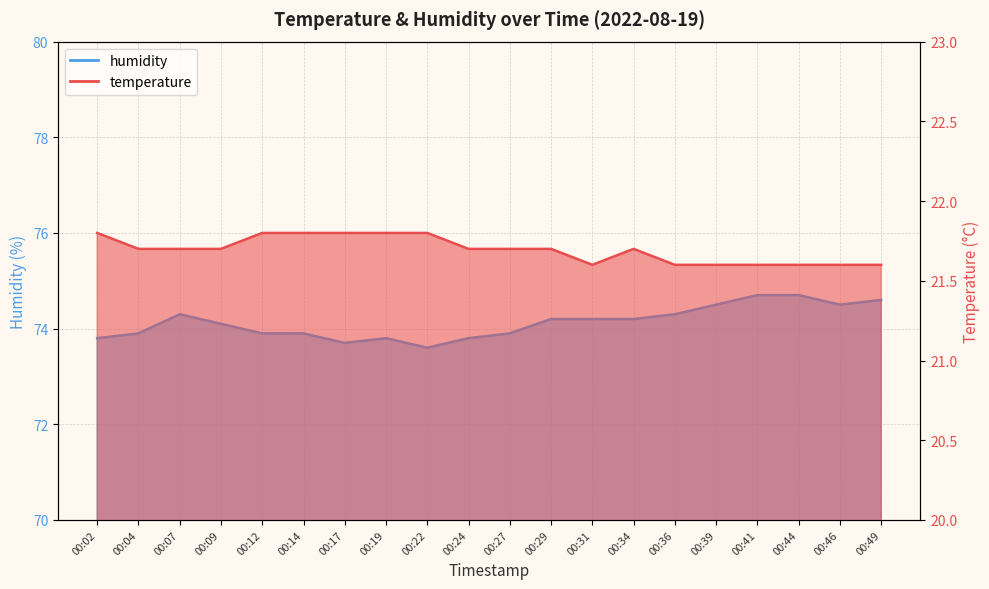

What is the minimum value for temperature?

21.6